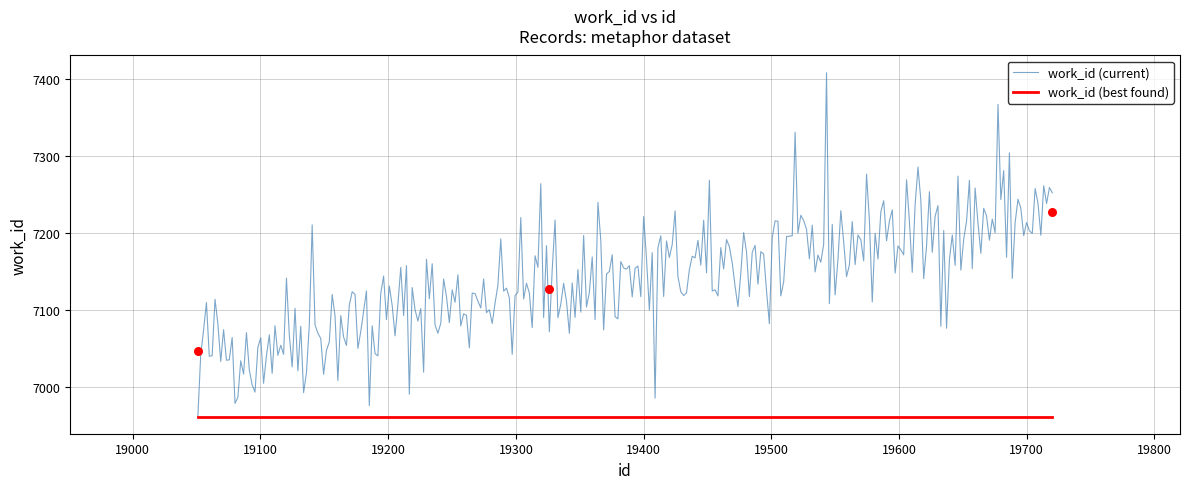

Approximately how many times larger is the value at 19051 compared to 19326?

1.0